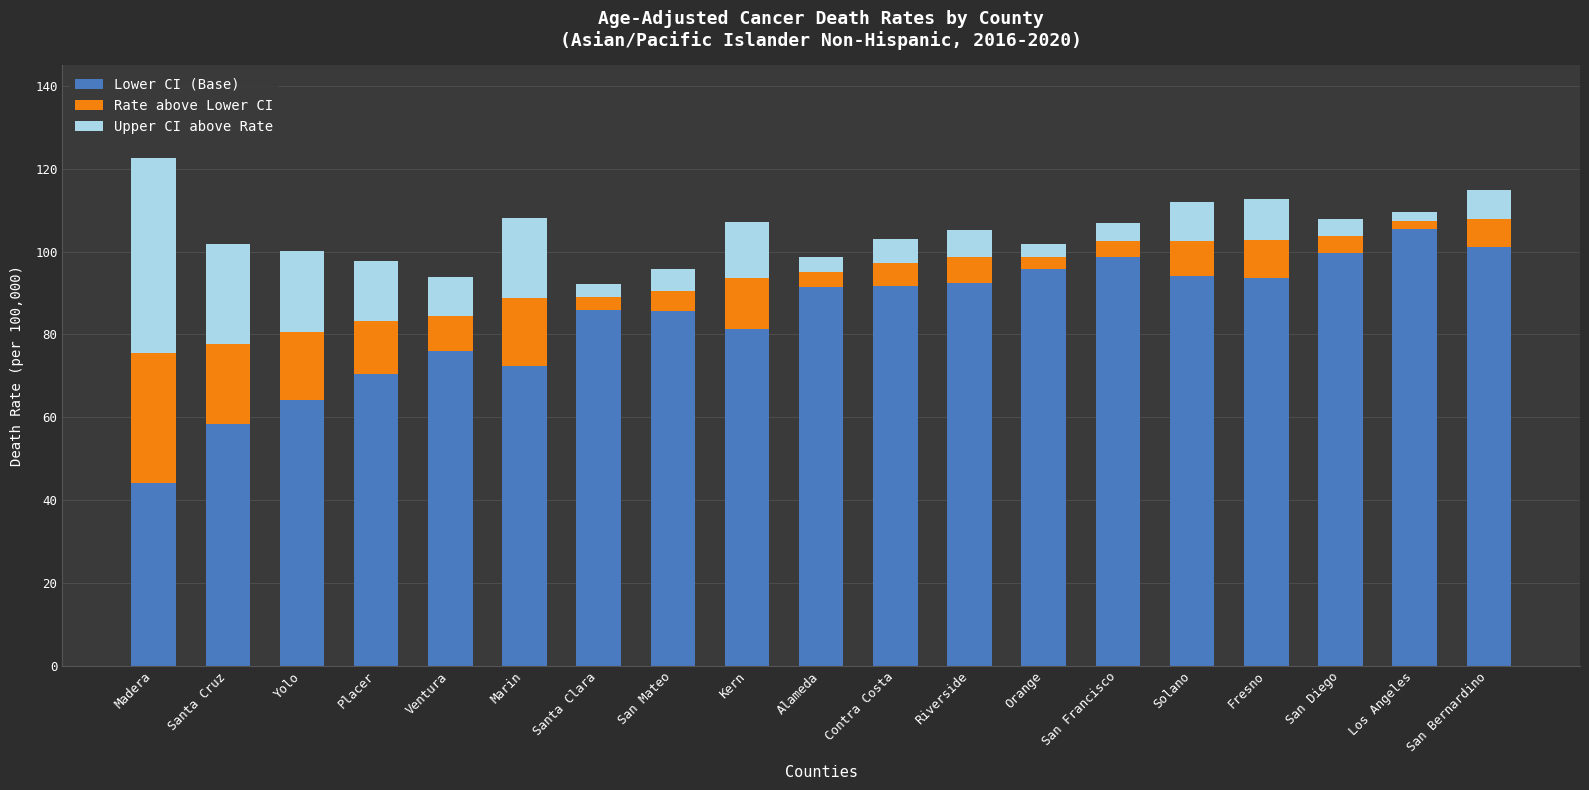

Which category has the highest value in the Lower CI (Base) series?

Los Angeles